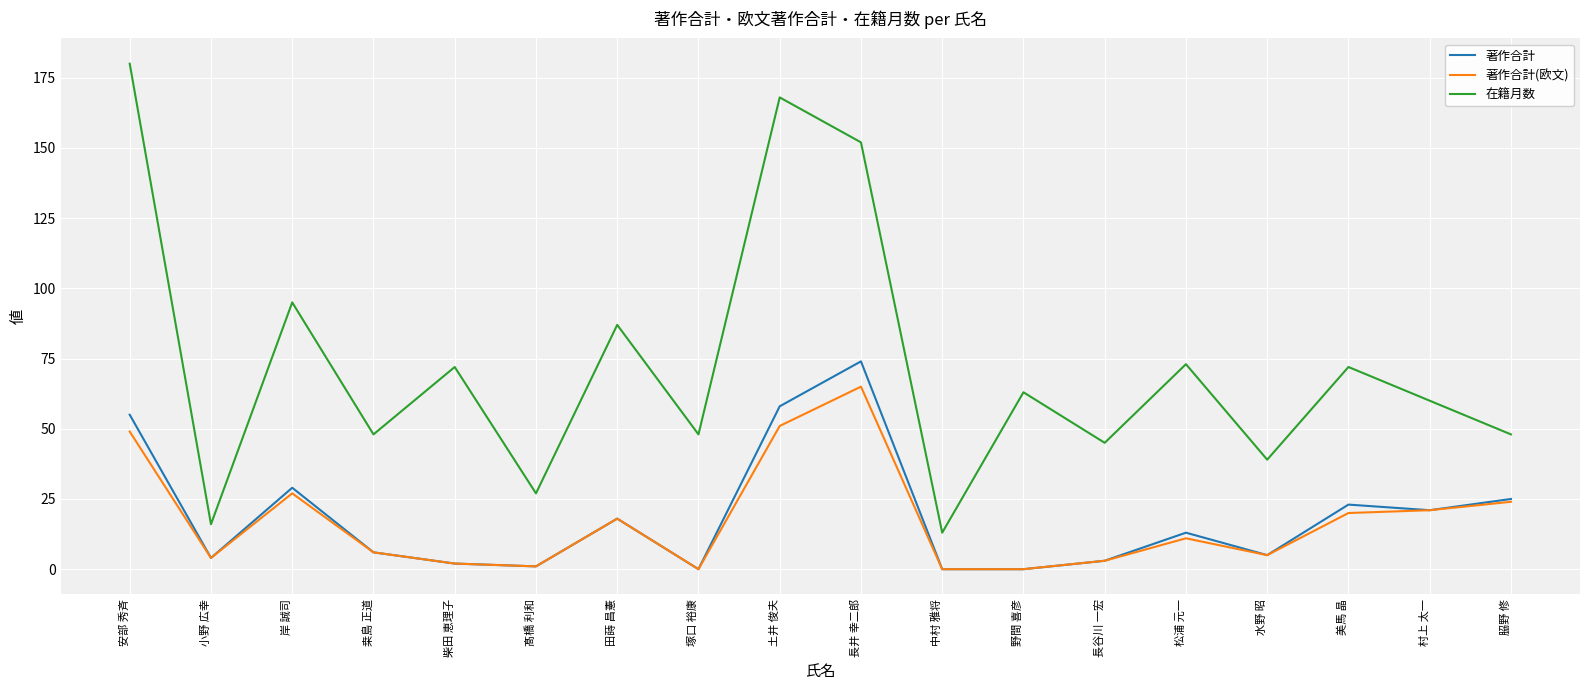

The 著作合計(欧文) series shows 0 at 塚口 裕康. True or false?

True